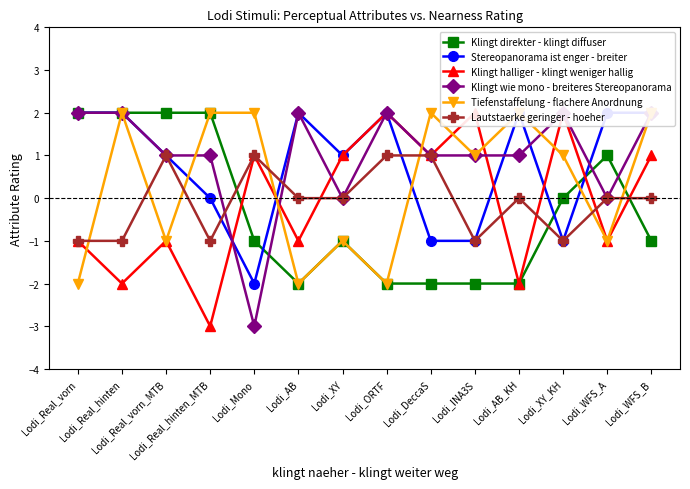

At how many categories does at least one series exceed -2?

14